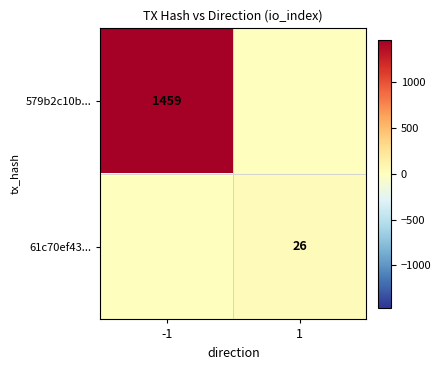

What is the sum of the 579b2c10b... values at -1 and 1?

1459